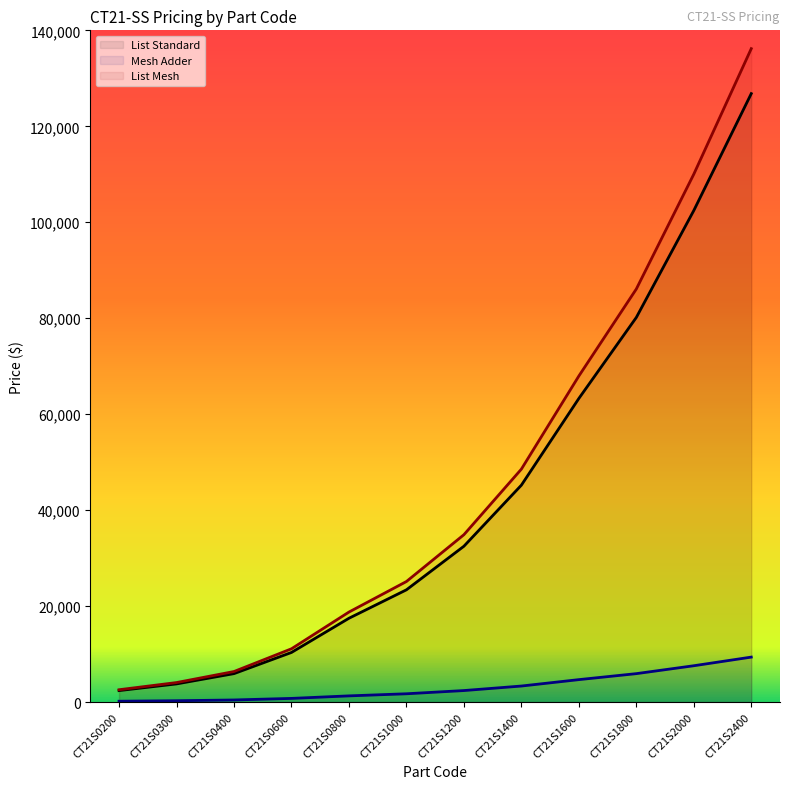

Rank the series by their maximum value, from lowest to highest.

Mesh Adder, List Standard, List Mesh